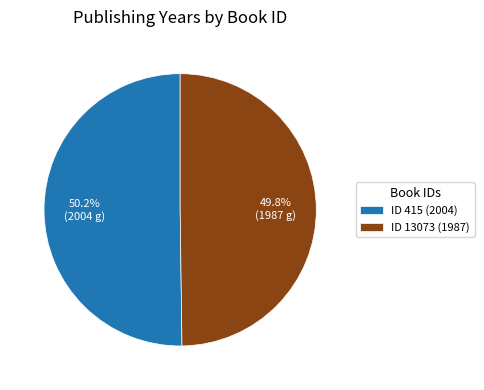

What is the ratio of the value at ID 415 (2004) to the value at ID 13073 (1987)?

1.0